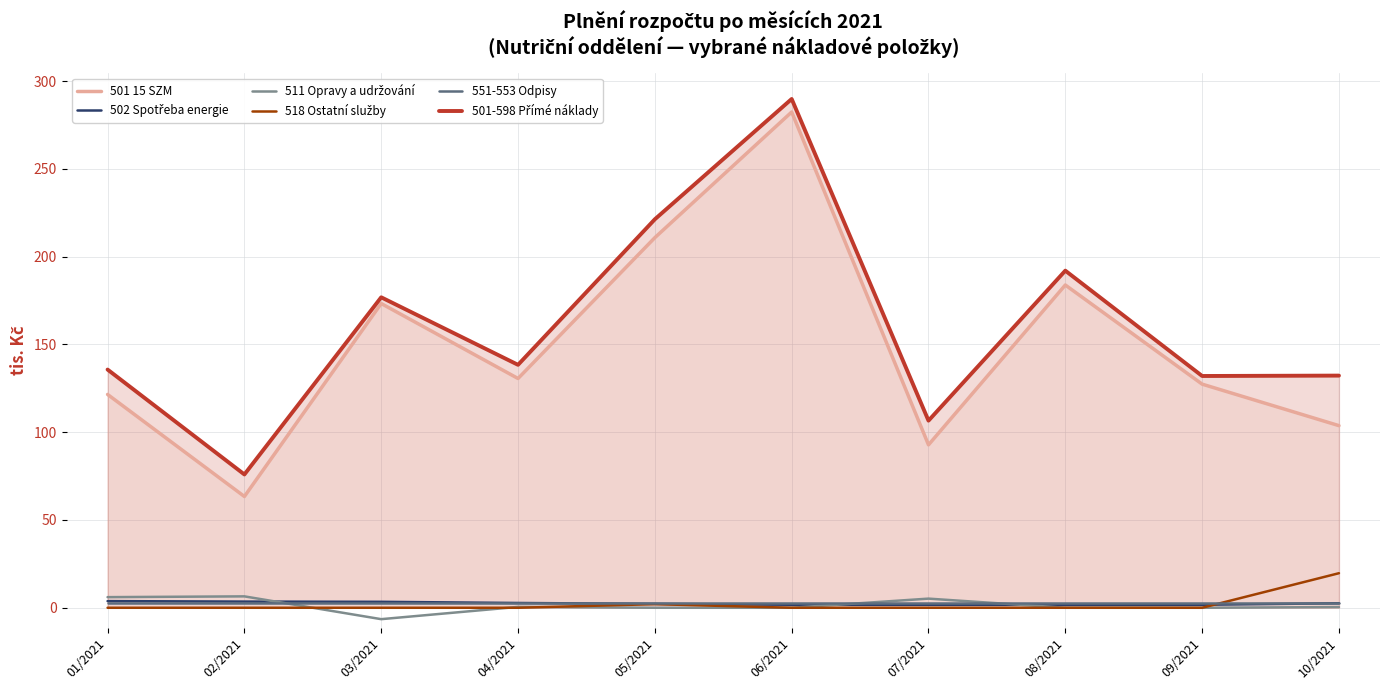

True or false: 511 Opravy a udržování and 501-598 Přímé náklady cross at least once.

False